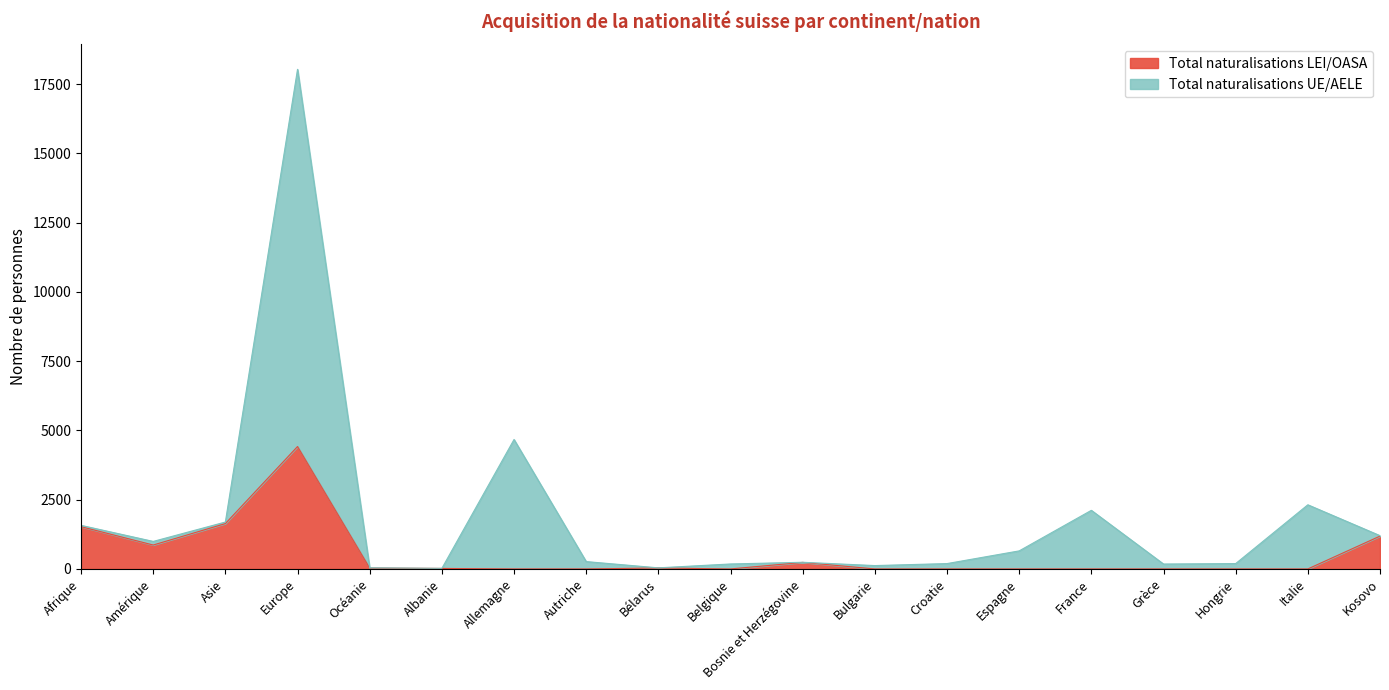

Which series has the largest range (max minus min)?

Total naturalisations UE/AELE